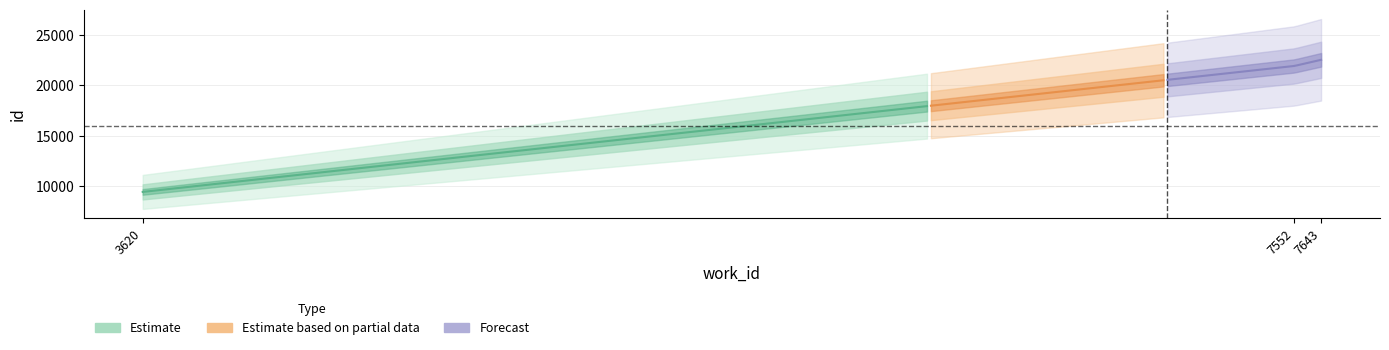

The value at 7552 is 37251. True or false?

False